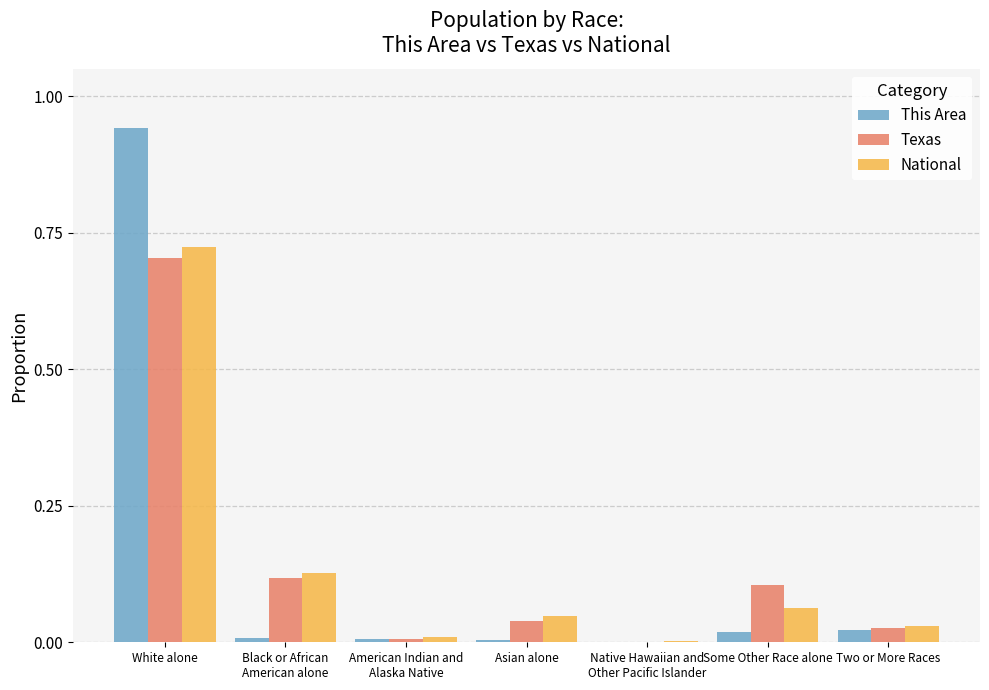

What is the sum of all Texas values?

1.0